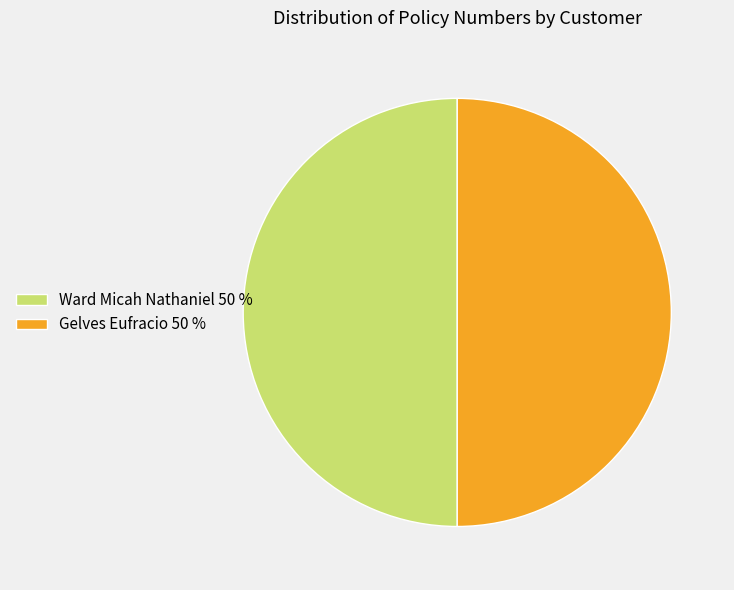

Count the number of slices in the pie.

2